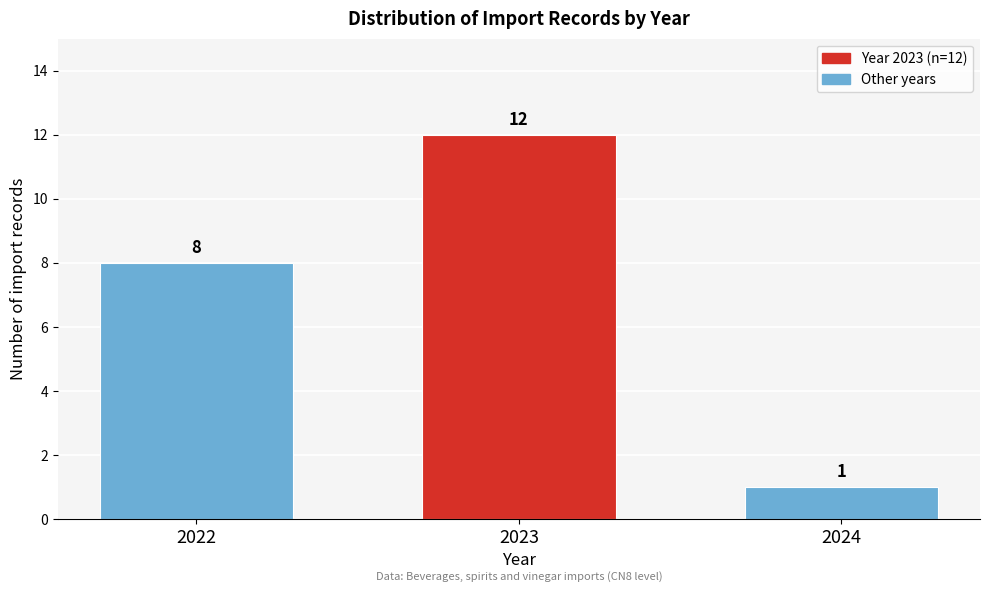

Reading left to right, list all the values displayed in this chart.

2022=8	2023=12	2024=1